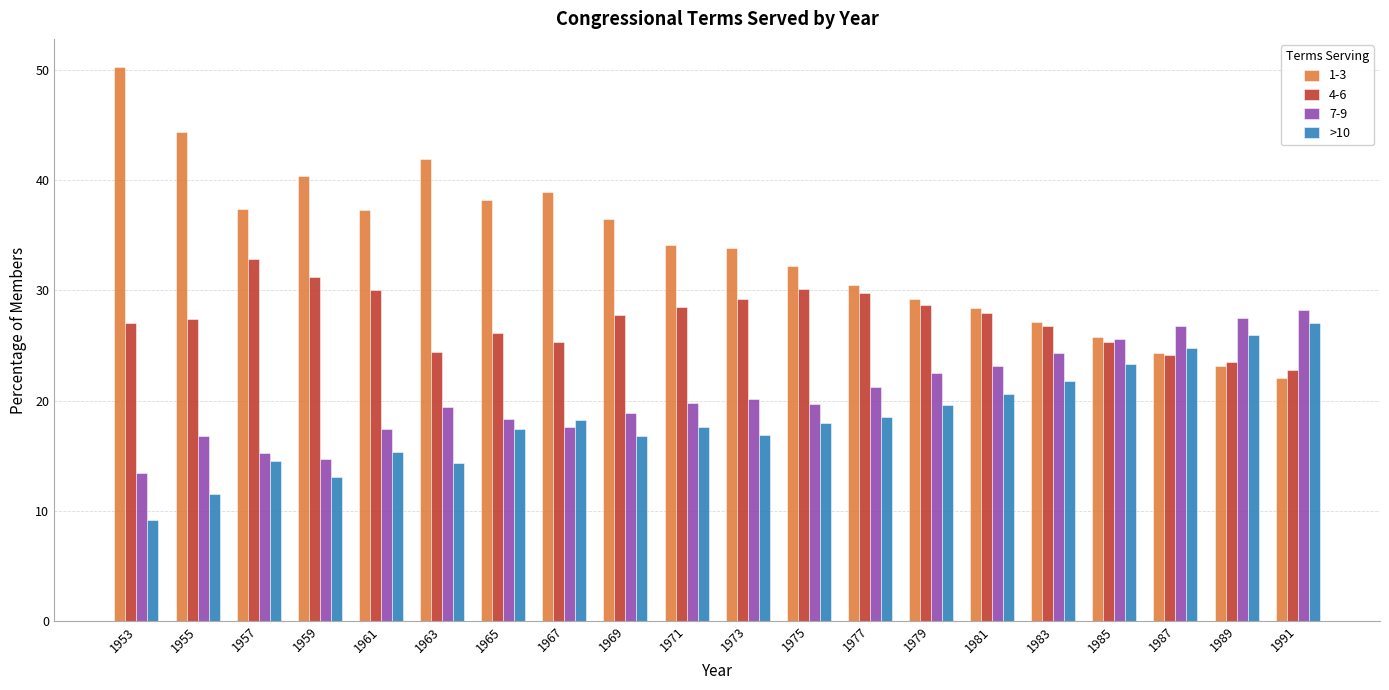

Between 1953 and 1961, which series saw the biggest shift?

1-3